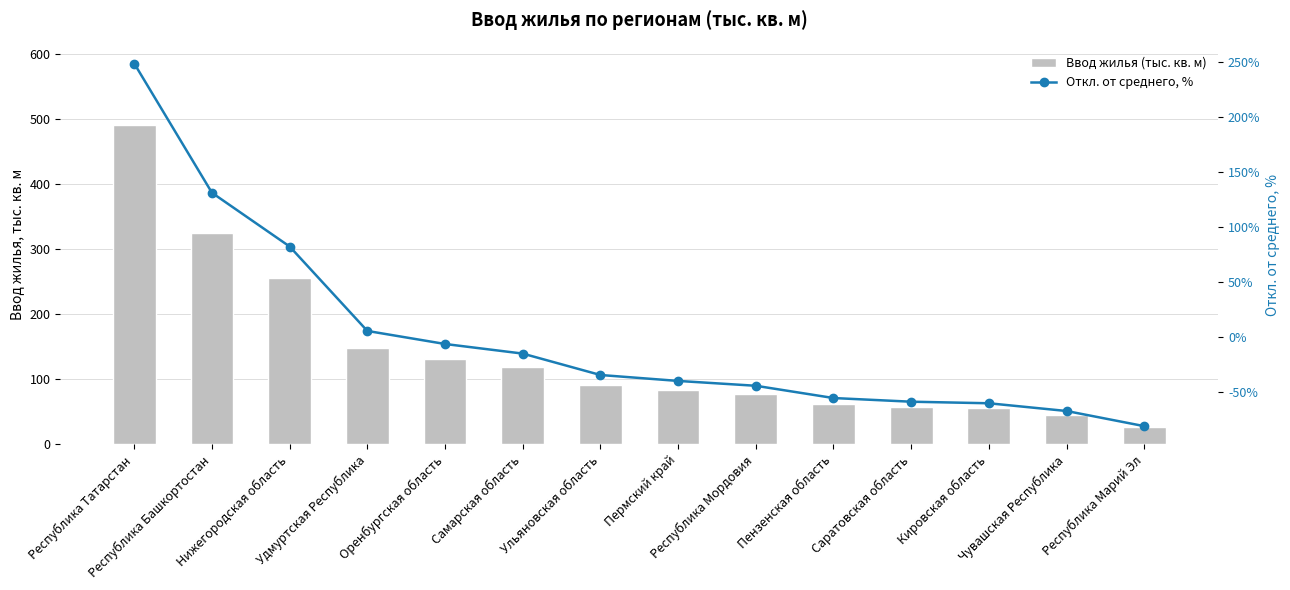

Which series has the largest total across all categories?

Ввод жилья (тыс. кв. м)